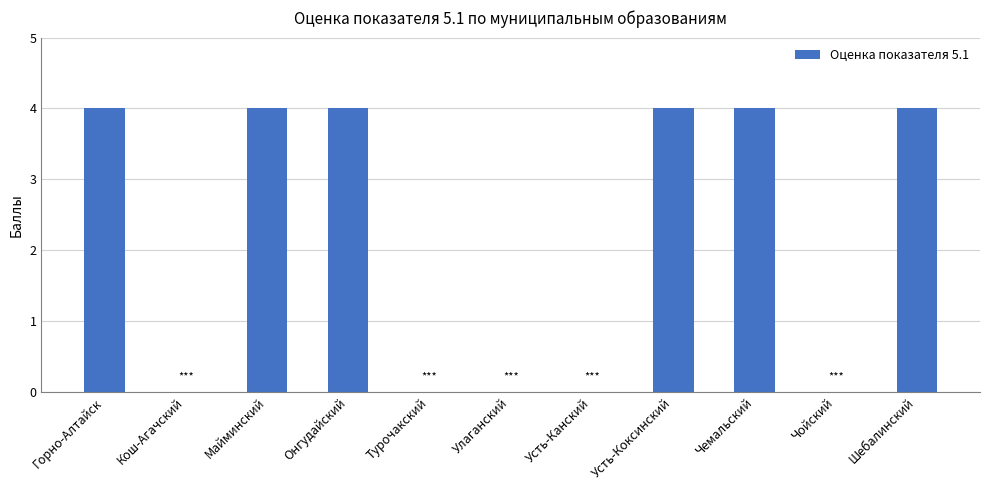

The chart shows a value of 5 at Усть-Коксинский. True or false?

False